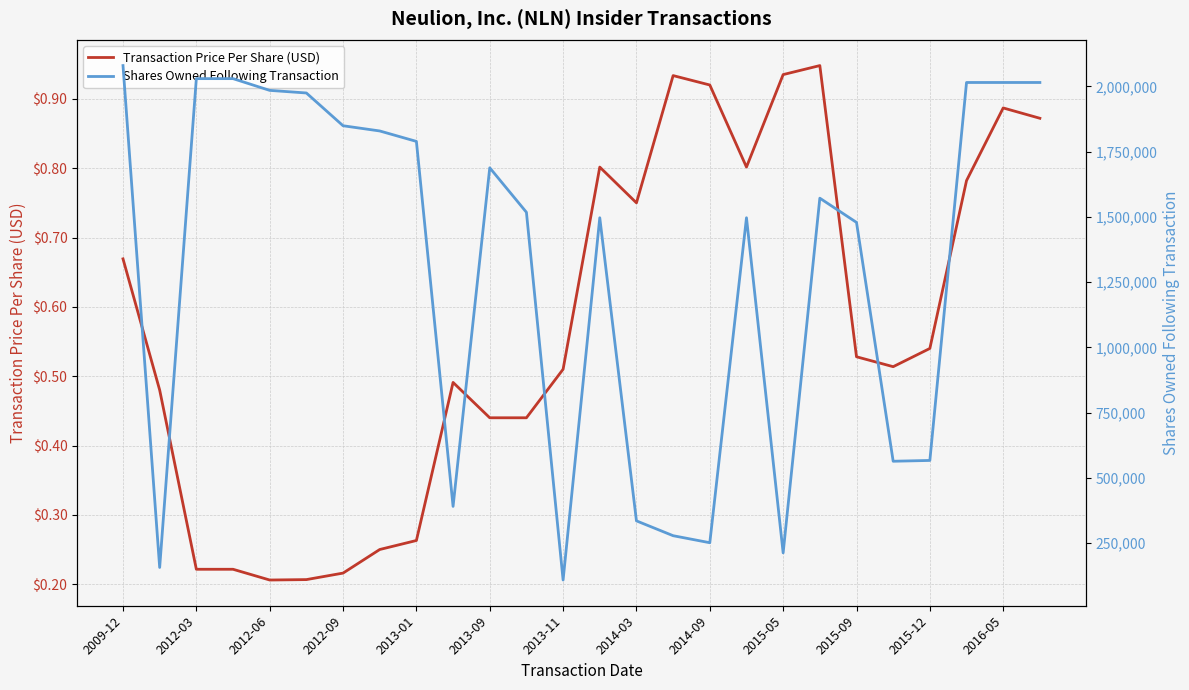

The value of Transaction Price Per Share (USD) at 2015-09 is 0.1. True or false?

False